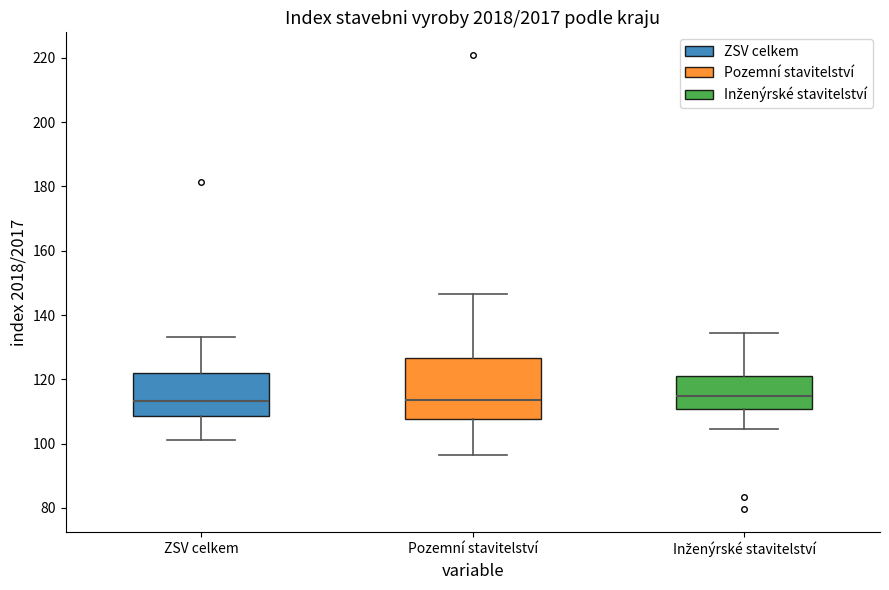

Reading left to right, transcribe this box plot: for each box, give where its median line is, the range the box spans, and where its two whiskers end, as read against the y-axis. The values are not printed on the chart, so give them approximately, as read against the axis.

ZSV celkem: median 114, box 108 to 122, whiskers 102 to 134
Pozemní stavitelství: median 114, box 108 to 126, whiskers 96 to 146
Inženýrské stavitelství: median 114, box 110 to 122, whiskers 104 to 134